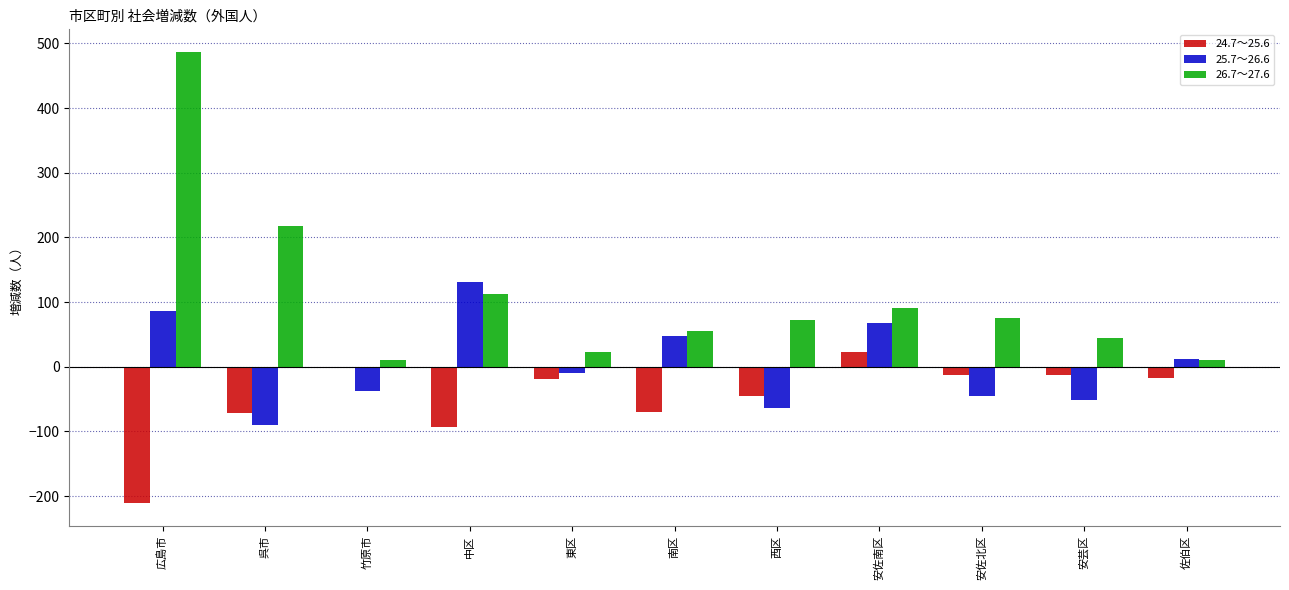

Which series has the widest spread of values?

26.7～27.6